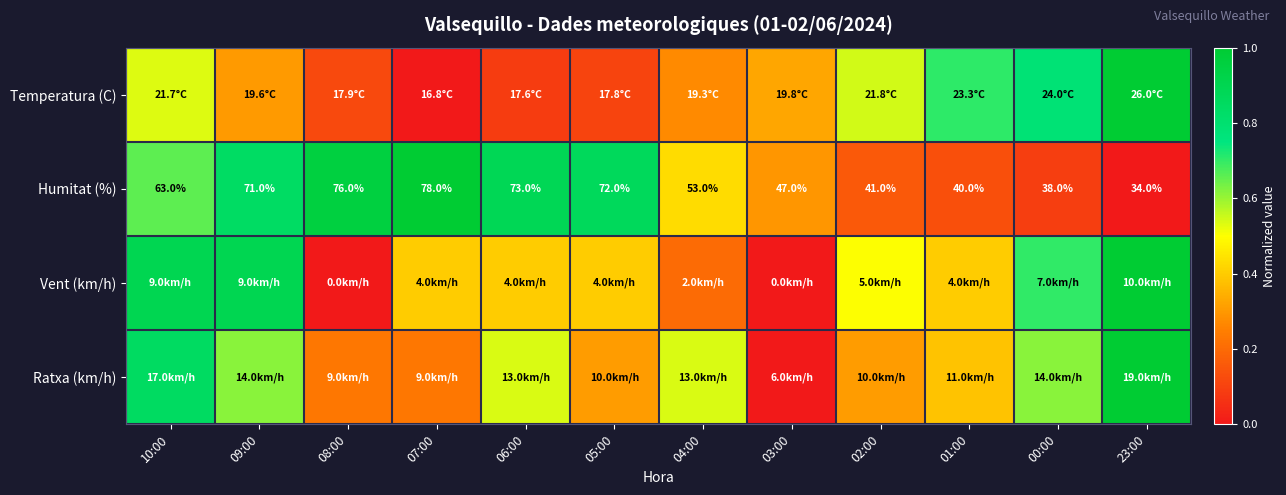

Which has a higher value, 01:00 or 06:00?

01:00